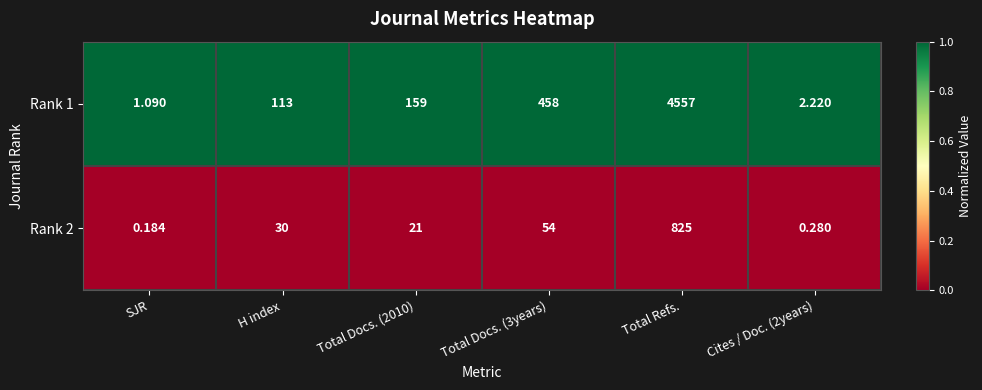

At which category is the sum across all series the highest?

Total Refs.